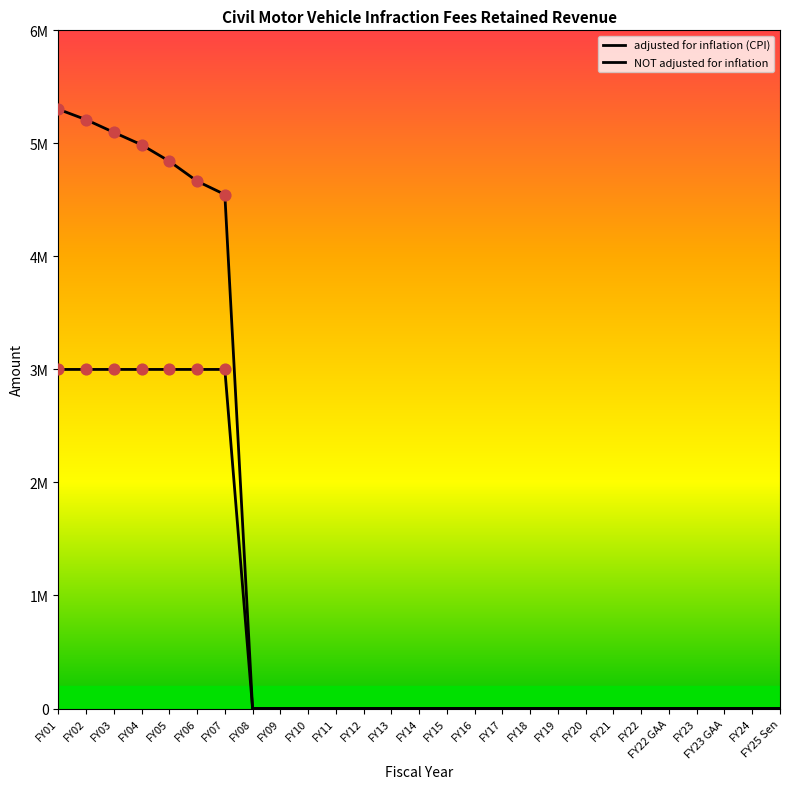

Is the value of adjusted for inflation (CPI) at FY07 greater than the value of NOT adjusted for inflation at FY15?

Yes